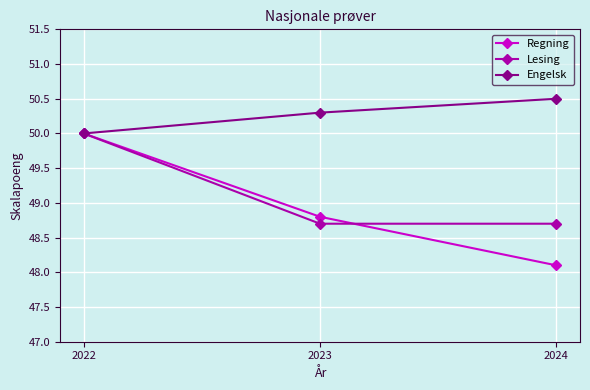

Reading left to right, transcribe all the data shown in this chart.

Regning: 2022=50.0	2023=48.8	2024=48.1
Lesing: 2022=50.0	2023=48.7	2024=48.7
Engelsk: 2022=50.0	2023=50.3	2024=50.5